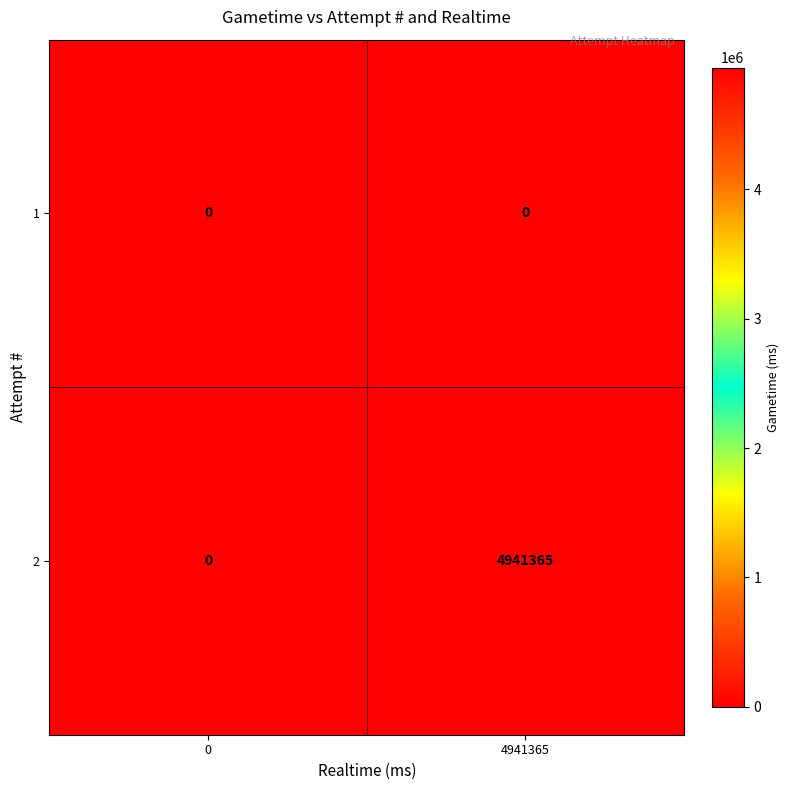

Rank the series by their average value, from highest to lowest.

2, 1